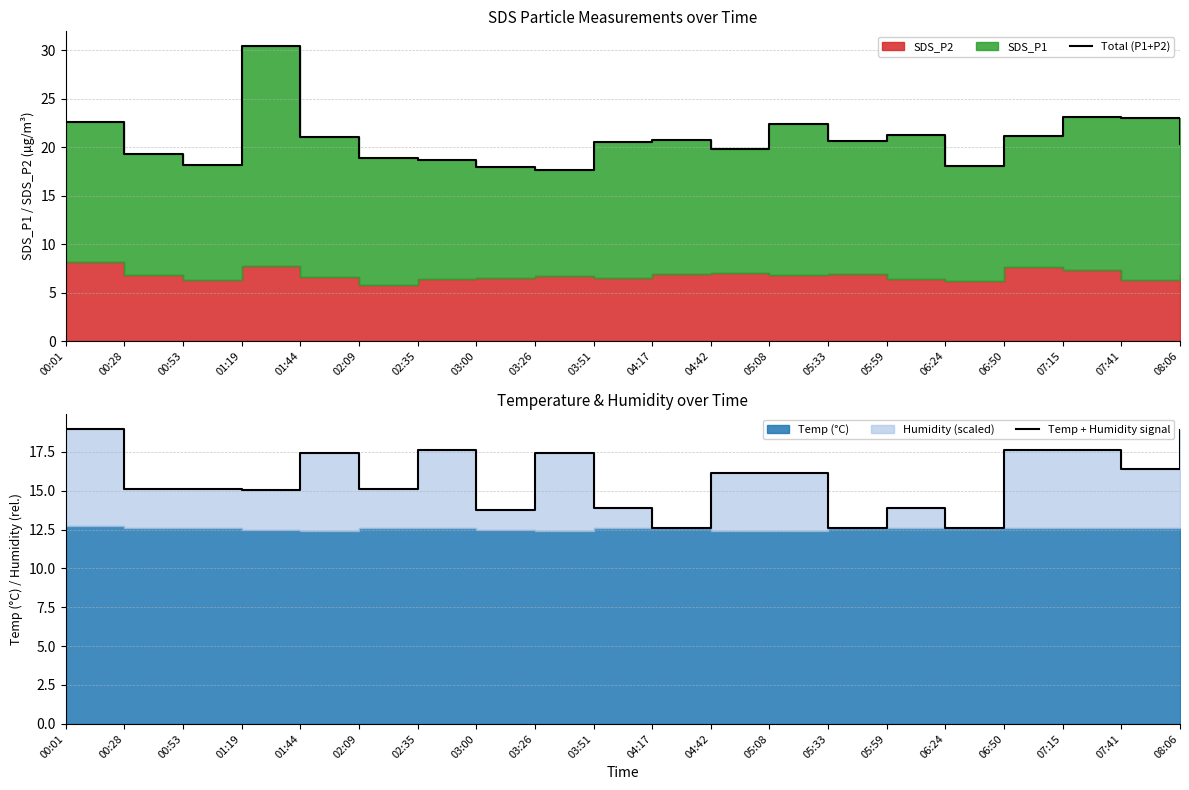

What is the label of the 11th point from the right?

03:51